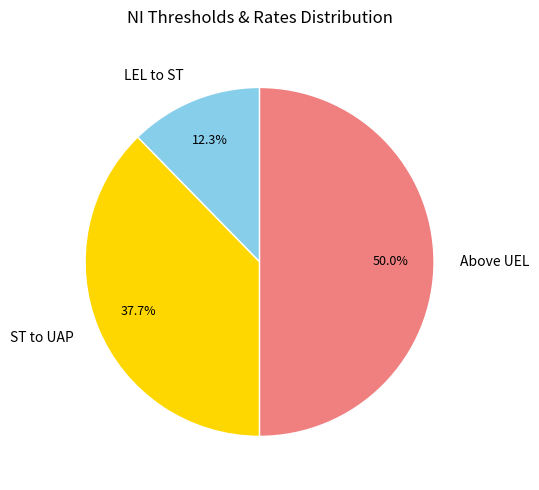

Which has a higher value, Above UEL or LEL to ST?

Above UEL